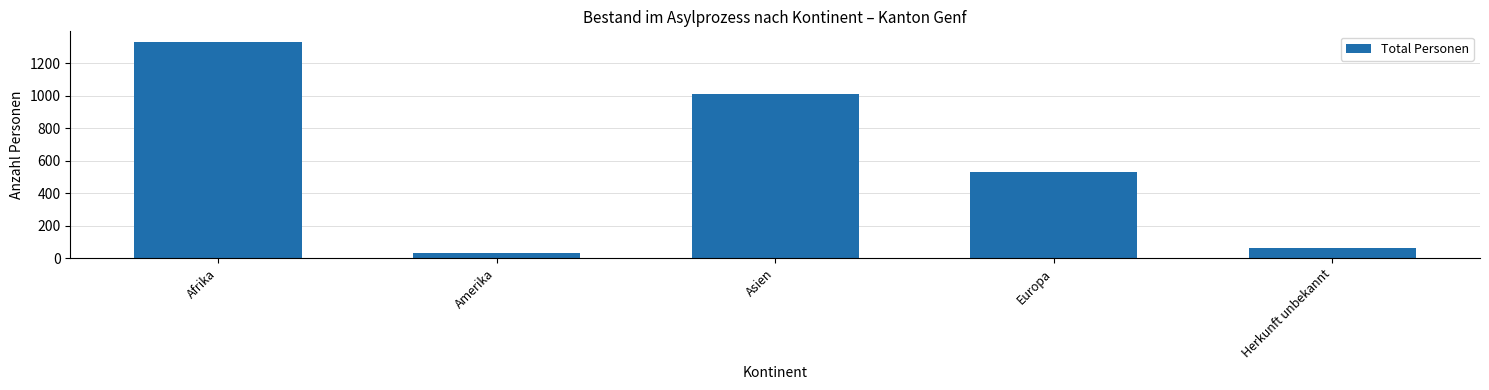

What is the maximum value shown in the chart?

1329